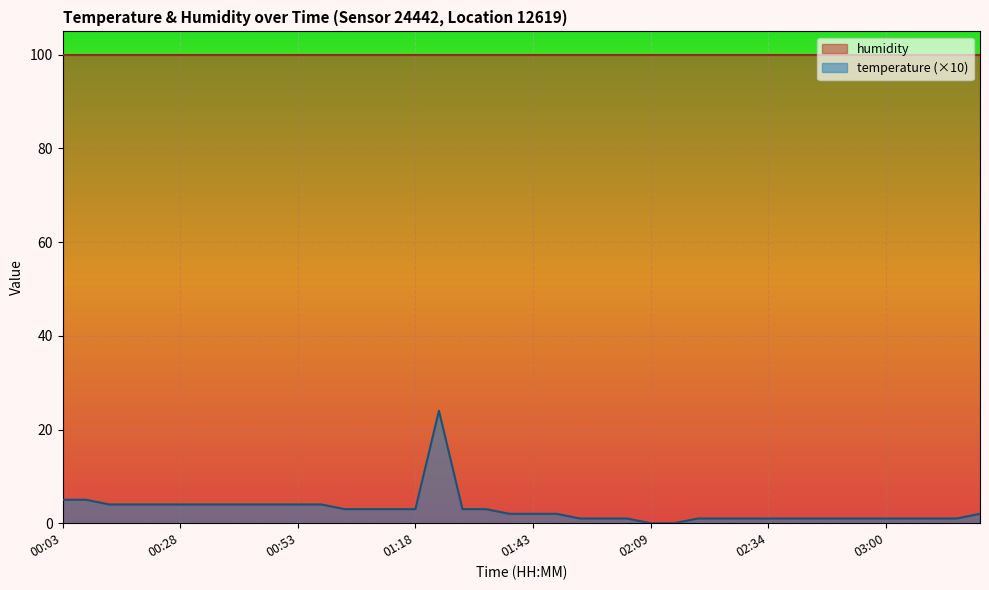

Reading left to right, what are all the values shown in this chart?

00:03=5	00:08=5	00:13=4	00:18=4	00:23=4	00:28=4	00:33=4	00:38=4	00:43=4	00:48=4	00:53=4	00:58=4	01:03=3	01:08=3	01:13=3	01:18=3	01:23=24	01:28=3	01:33=3	01:38=2	01:43=2	01:48=2	01:53=1	01:58=1	02:03=1	02:09=0	02:14=0	02:19=1	02:24=1	02:29=1	02:34=1	02:40=1	02:45=1	02:50=1	02:55=1	03:00=1	03:05=1	03:10=1	03:15=1	03:20=2